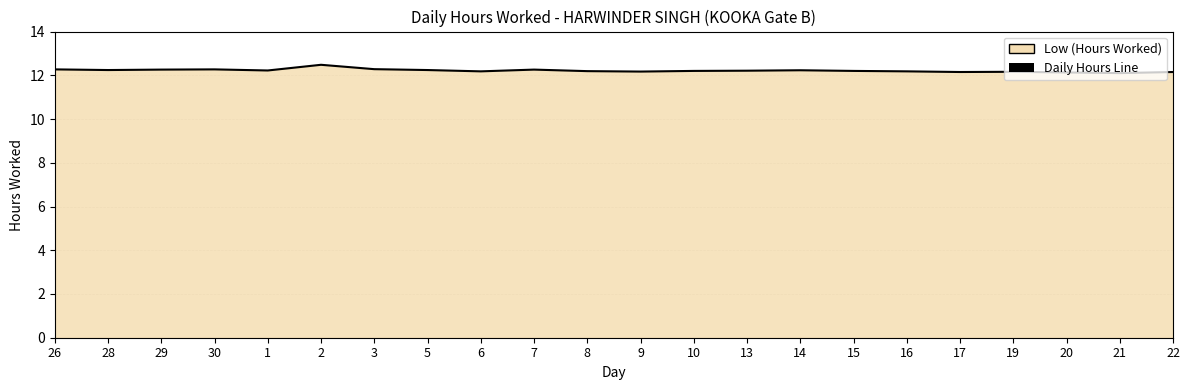

How many interior local peaks (higher than both neighbors) does the data have?

5